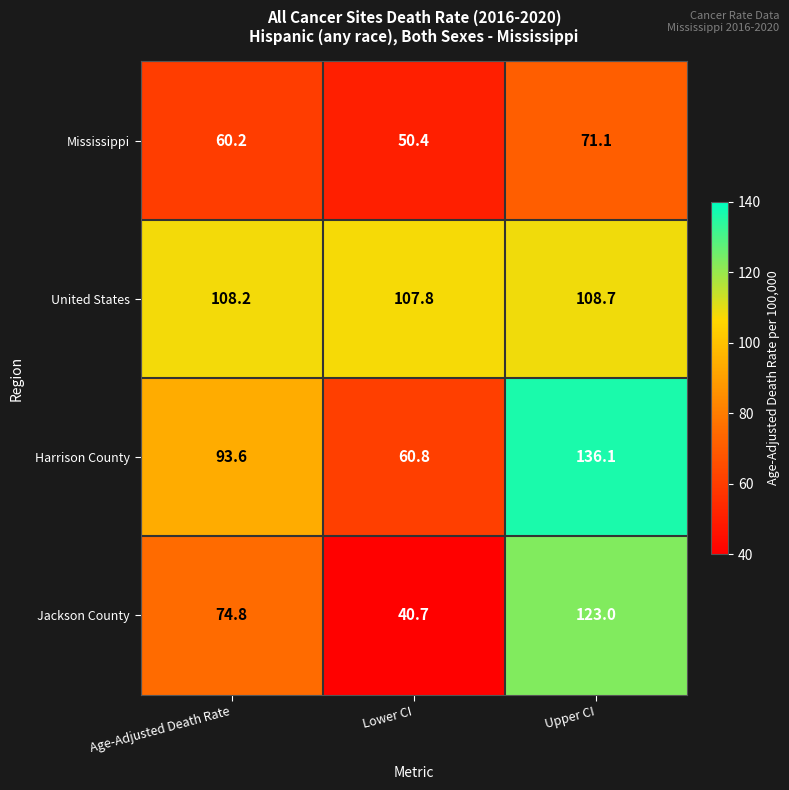

Reading left to right, extract all data points from this chart.

Mississippi: 60.2	50.4	71.1
United States: 108.2	107.8	108.7
Harrison County: 93.6	60.8	136.1
Jackson County: 74.8	40.7	123.0